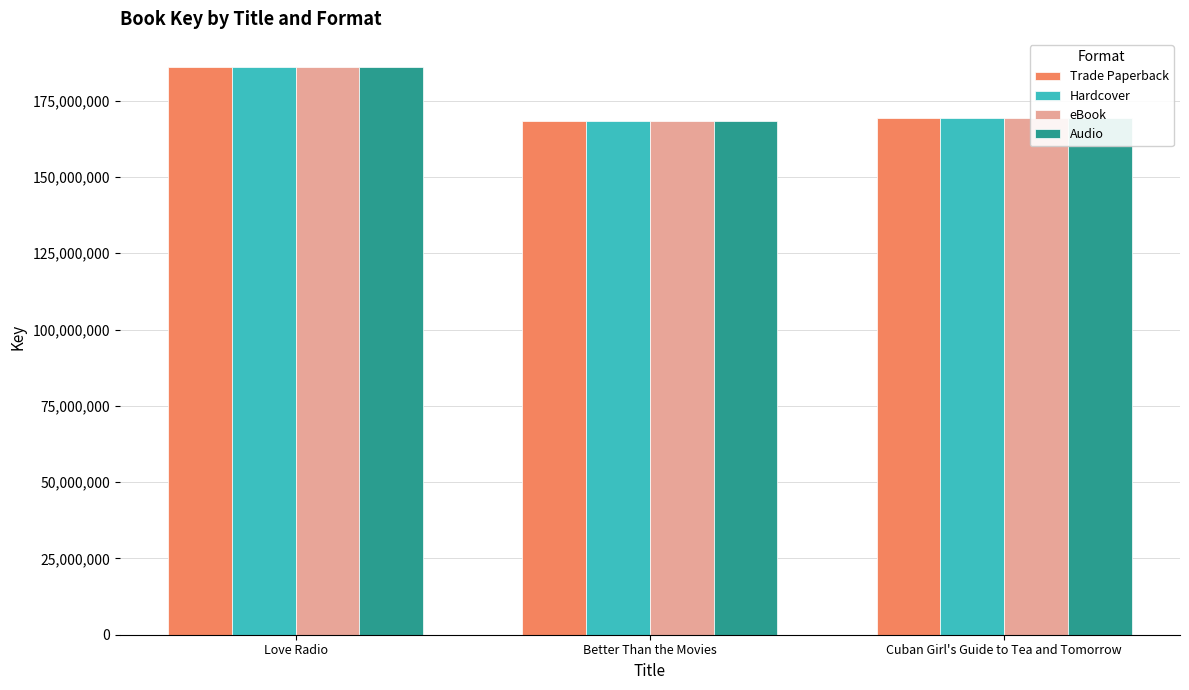

What is the label of the 2nd bar from the right?

Better Than the Movies